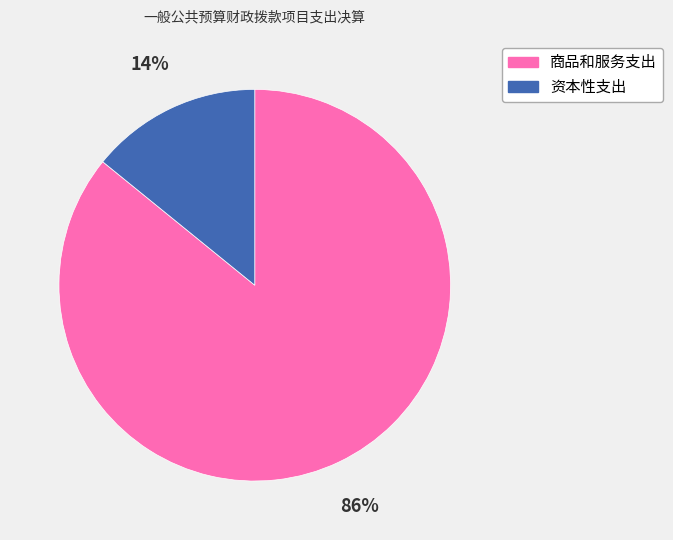

To the nearest percent, what percentage of the pie is 商品和服务支出?

86%